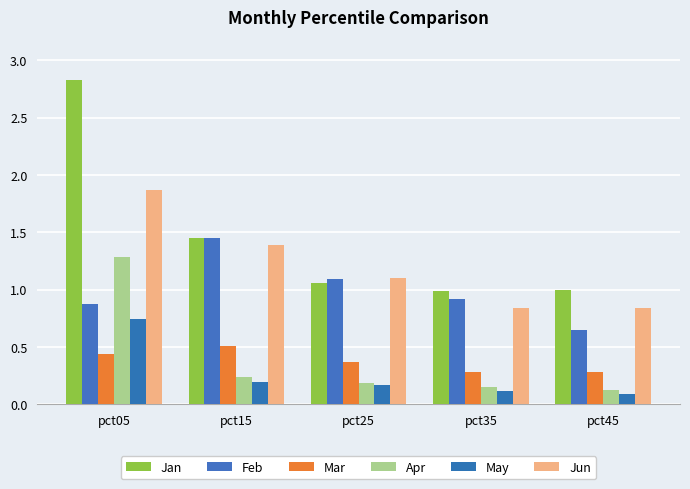

Which series changed the most between pct05 and pct25?

Jan